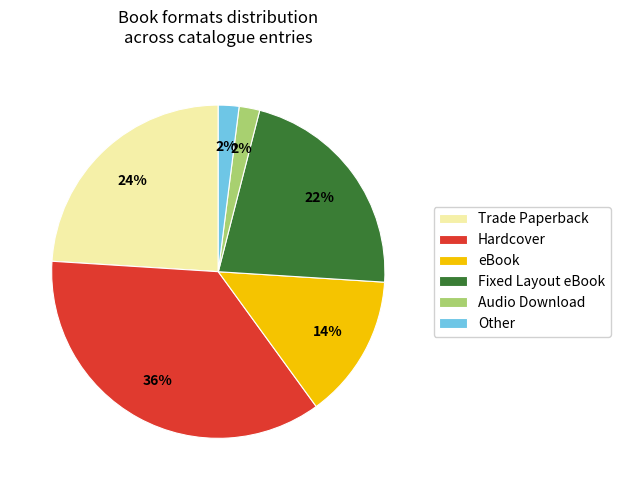

Is the sum of Other and Trade Paperback greater than half?

No